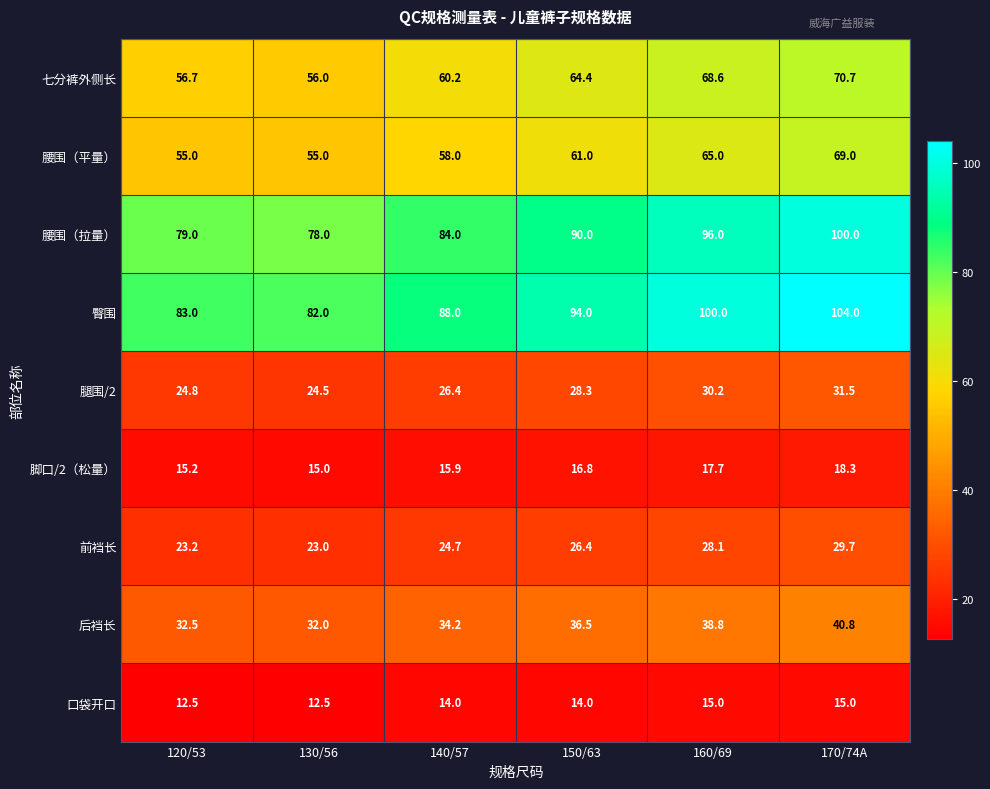

What is the maximum value shown in the chart?

104.0